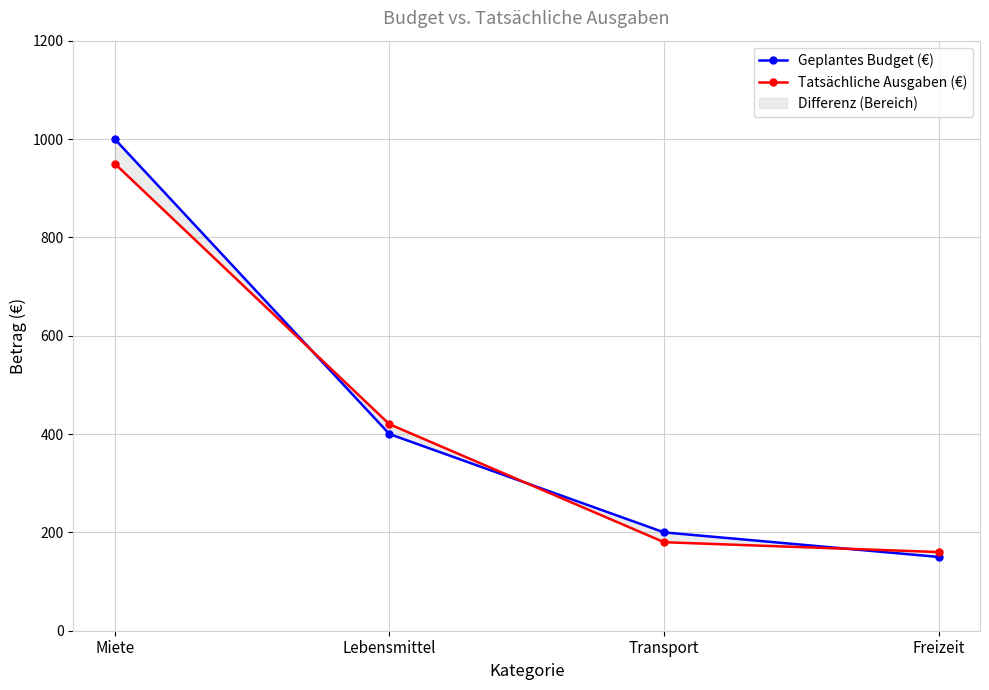

Is it true that Geplantes Budget (€) equals 200 at Transport?

True